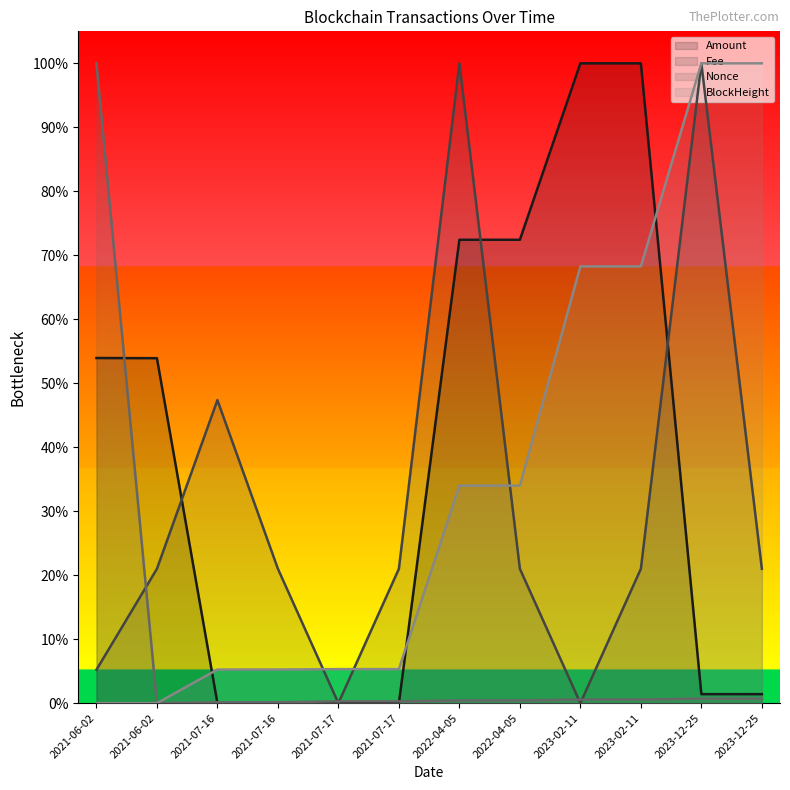

Reading right to left, list all the values displayed in this chart.

Amount: 0.0	0.0	1.0	1.0	0.7	0.7	0.0	0.0	0.0	0.0	0.5	0.5
Fee: 0.2	1.0	0.2	0.0	0.2	1.0	0.2	0.0	0.2	0.5	0.2	0.1
Nonce: 0.0	0.0	0.0	0.0	0.0	0.0	0.0	0.0	0.0	0.0	0.0	1.0
BlockHeight: 1.0	1.0	0.7	0.7	0.3	0.3	0.1	0.1	0.1	0.1	0.0	0.0